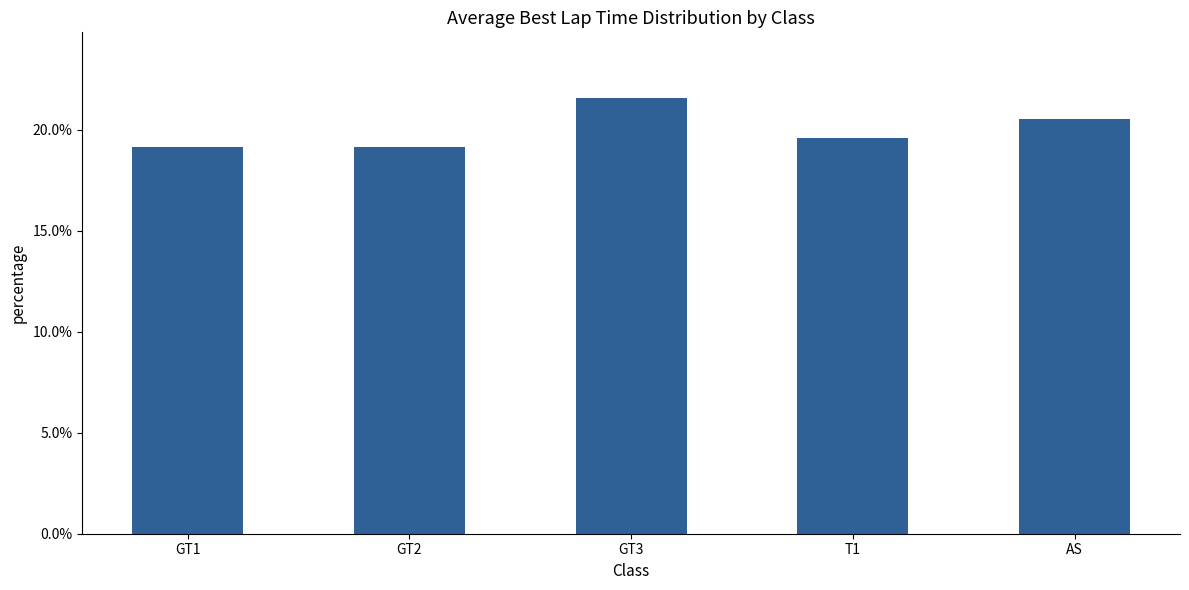

Reading right to left, list all the values displayed in this chart.

0.2	0.2	0.2	0.2	0.2